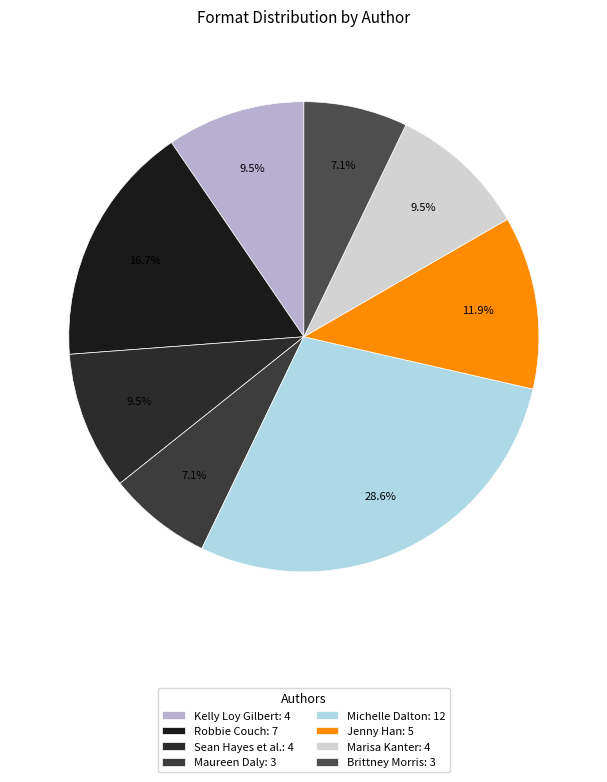

Count the number of slices in the pie.

8